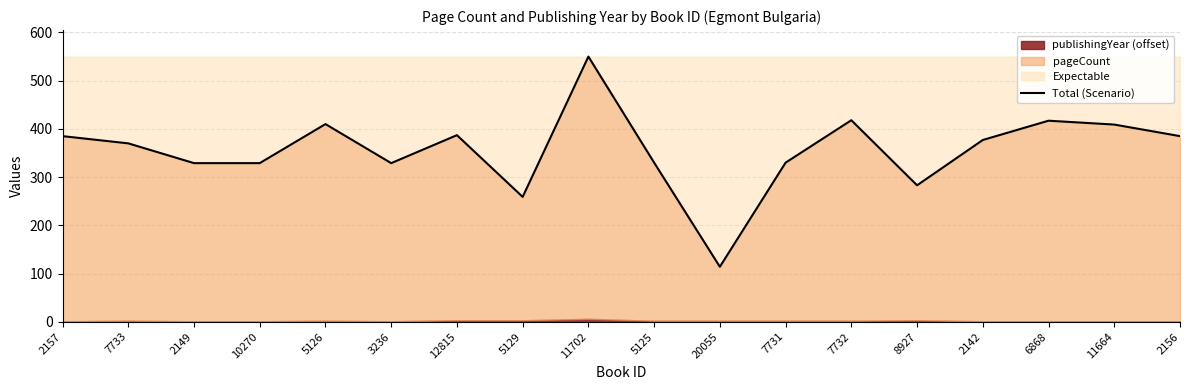

What is the ratio of the value at 7733 to the value at 2149?

1.1